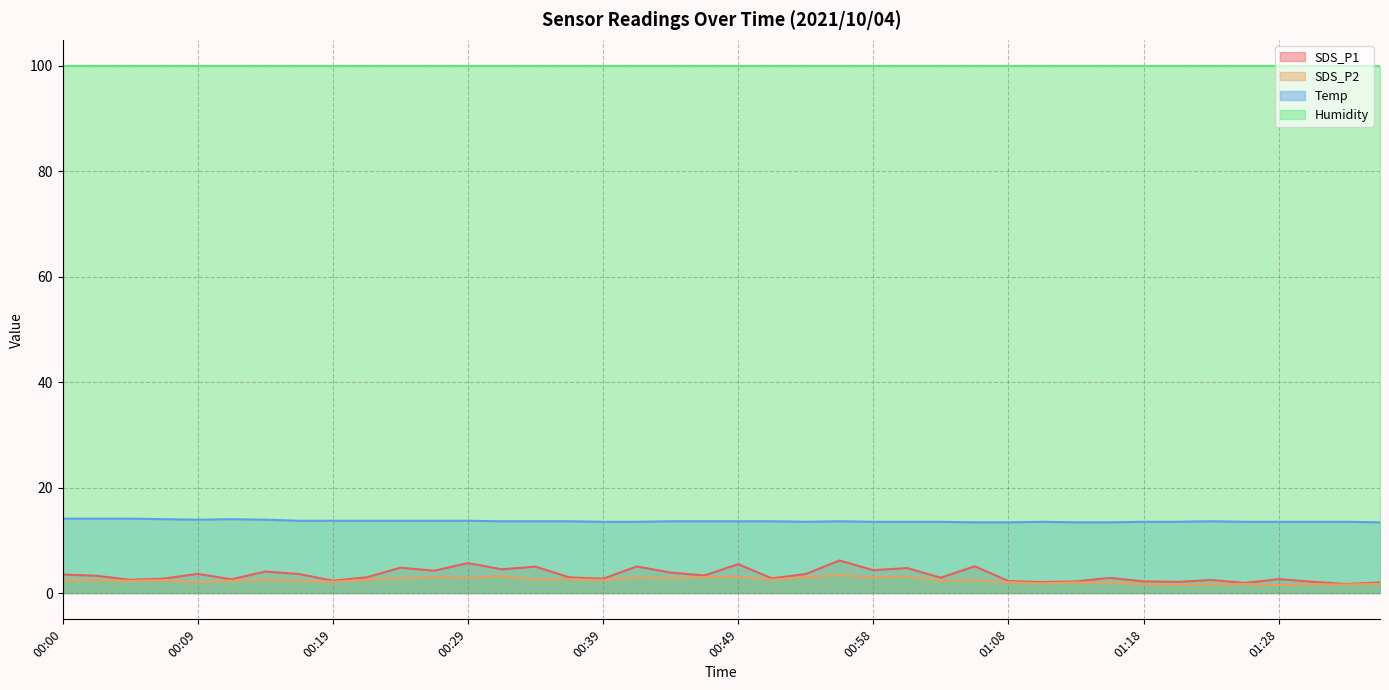

The SDS_P1 series shows 3.5 at 01:28. True or false?

False